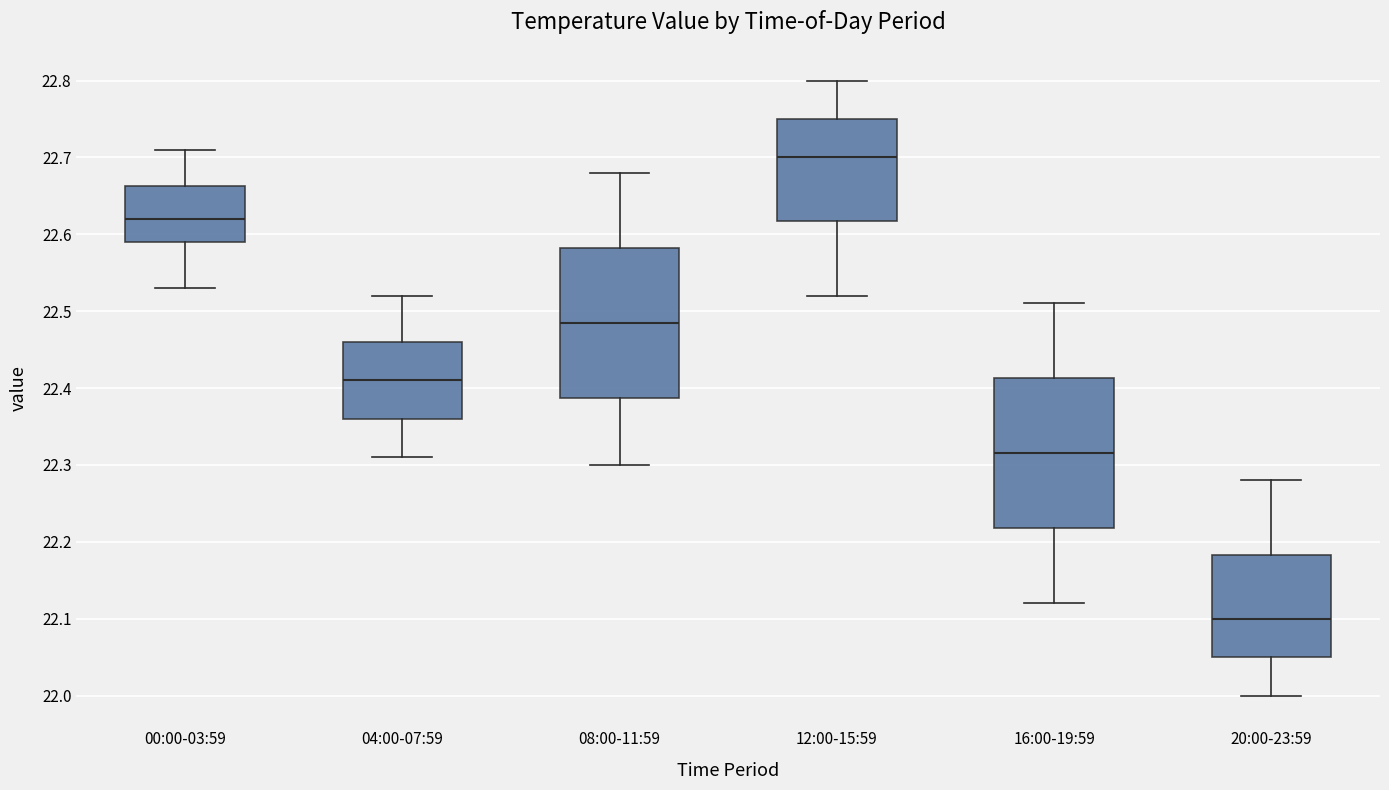

Reading left to right, transcribe this box plot: for each box, give where its median line is, the range the box spans, and where its two whiskers end, as read against the y-axis. The values are not printed on the chart, so give them approximately, as read against the axis.

00:00-03:59: median 22.62, box 22.59 to 22.66, whiskers 22.53 to 22.71
04:00-07:59: median 22.41, box 22.36 to 22.46, whiskers 22.31 to 22.52
08:00-11:59: median 22.49, box 22.39 to 22.58, whiskers 22.30 to 22.68
12:00-15:59: median 22.70, box 22.62 to 22.75, whiskers 22.52 to 22.80
16:00-19:59: median 22.32, box 22.22 to 22.41, whiskers 22.12 to 22.51
20:00-23:59: median 22.10, box 22.05 to 22.18, whiskers 22.00 to 22.28